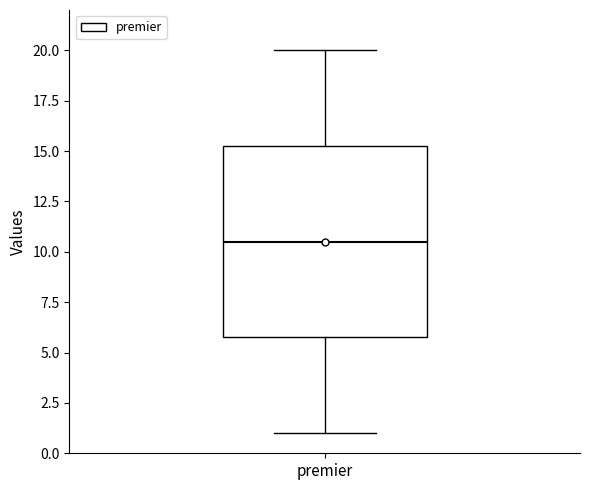

Read this box plot against the y-axis: the position of the median line, the range covered by the box, and the ends of both whiskers. The values are not printed on the chart, so give them approximately, as read against the axis.

median 10.5, box 6.0 to 15.5, whiskers 1.0 to 20.0